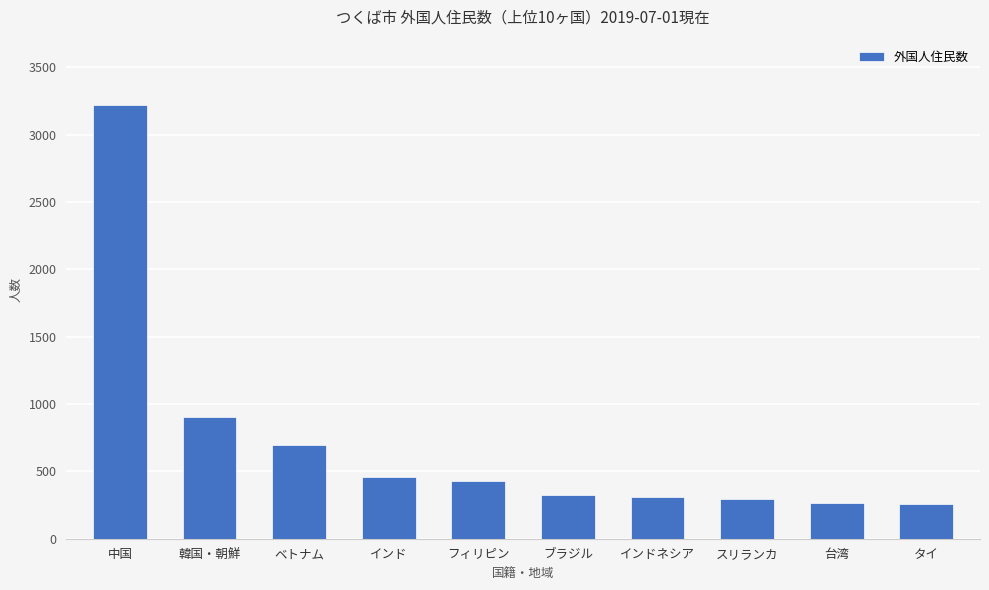

Which label corresponds to the largest value in the chart?

中国